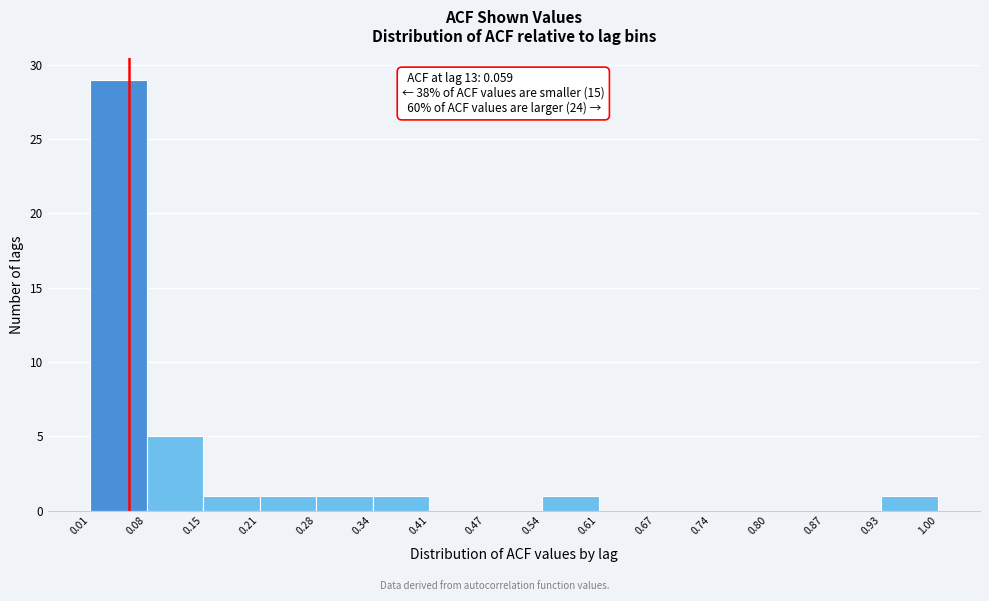

Over which range of the x-axis is the bar tallest?

0.01 to 0.08